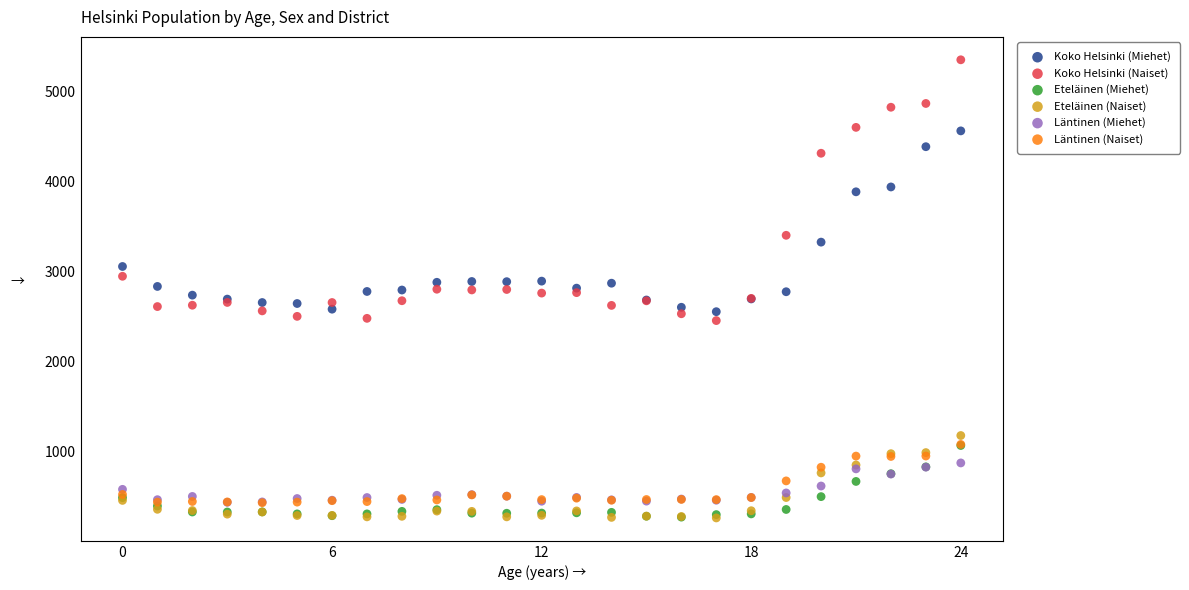

Which series contains the highest Y value?

Koko Helsinki (Naiset)